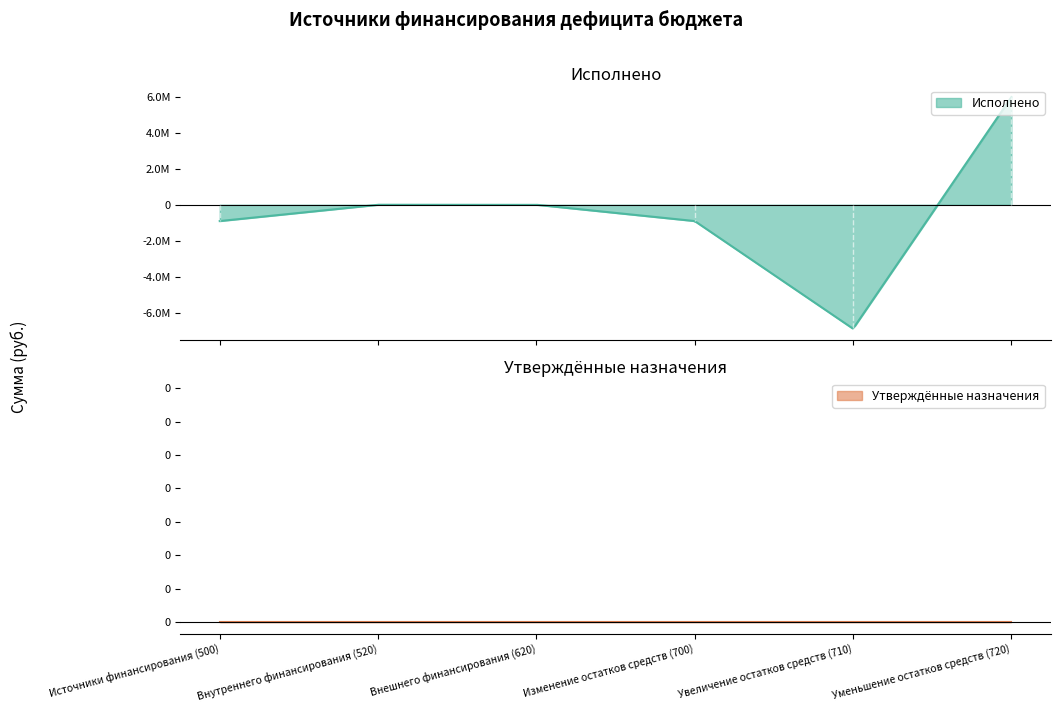

The value of Исполнено at 710 is -6903074.2. True or false?

True